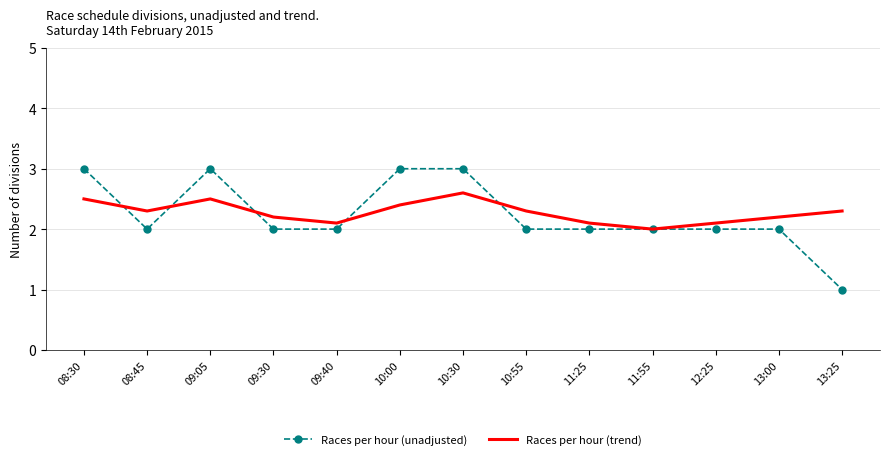

Rank the series by their maximum value, from lowest to highest.

Races per hour (trend), Races per hour (unadjusted)